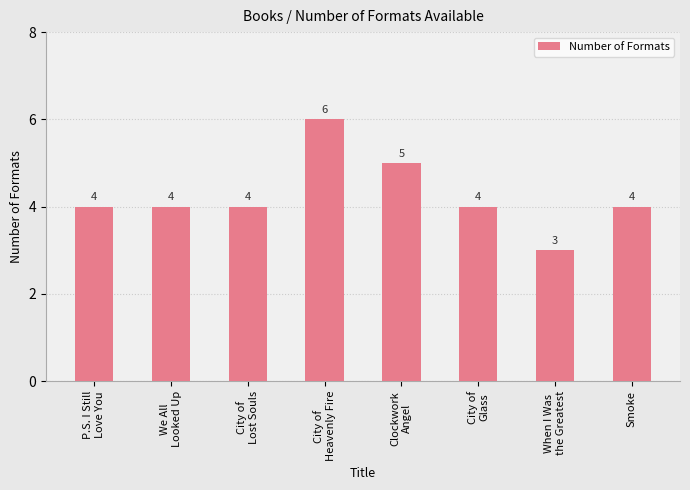

Which has a higher value, When I Was
the Greatest or P.S. I Still
Love You?

P.S. I Still
Love You